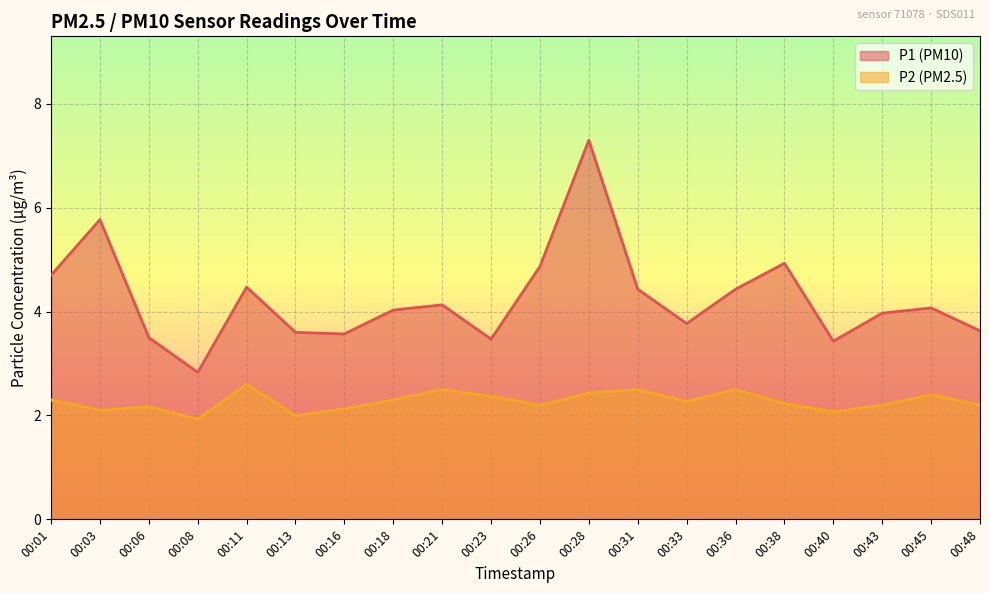

What value does the P1 series have at 00:03?

5.8